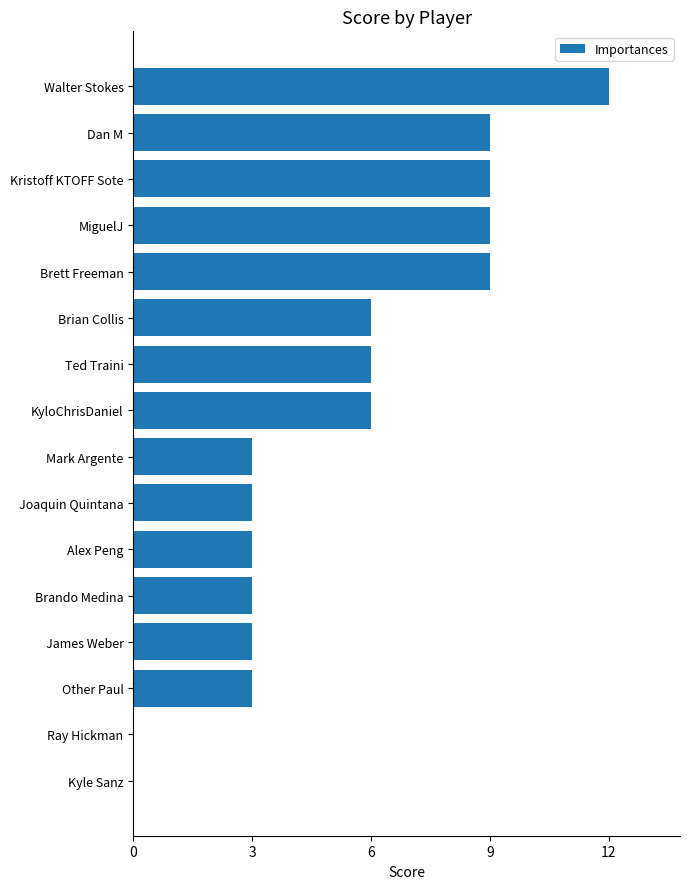

What is the sum of all values?

84